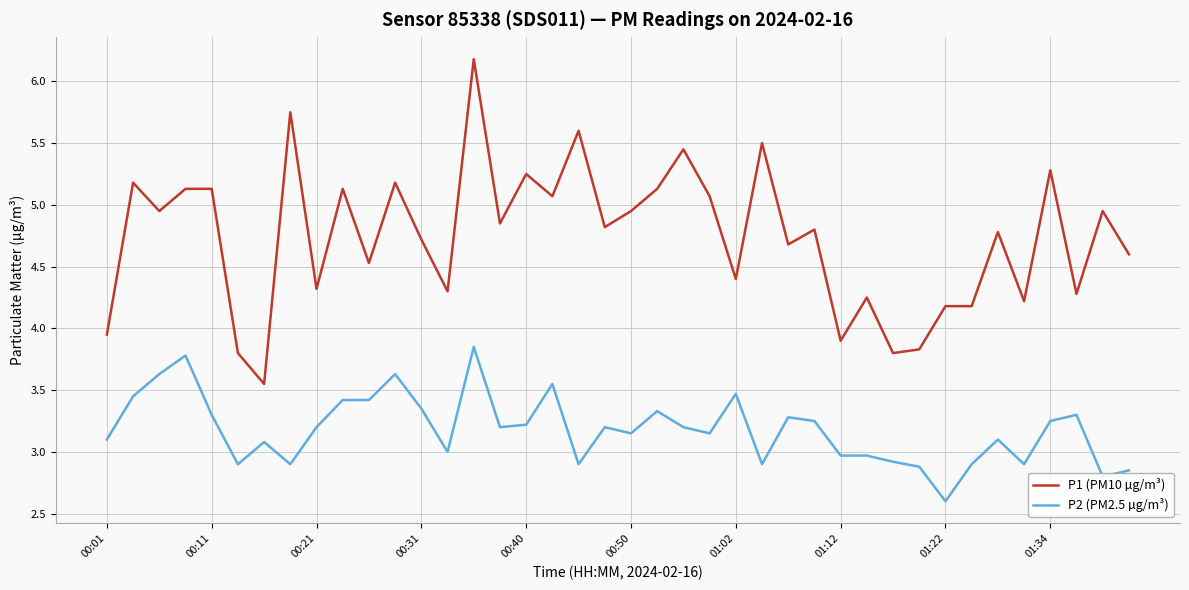

Which series has the largest total across all categories?

P1 (PM10 µg/m³)